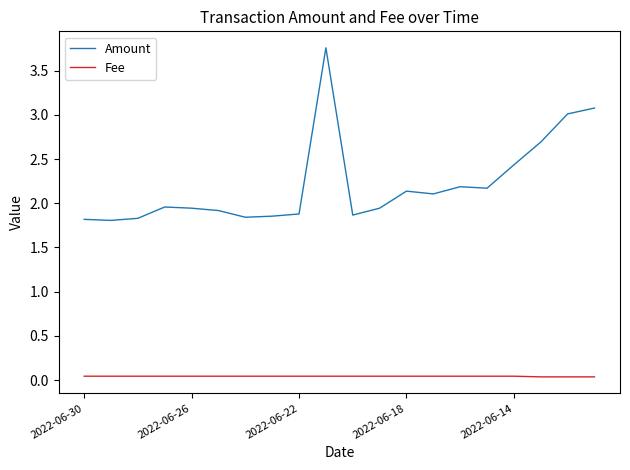

Which series has the largest range (max minus min)?

Amount